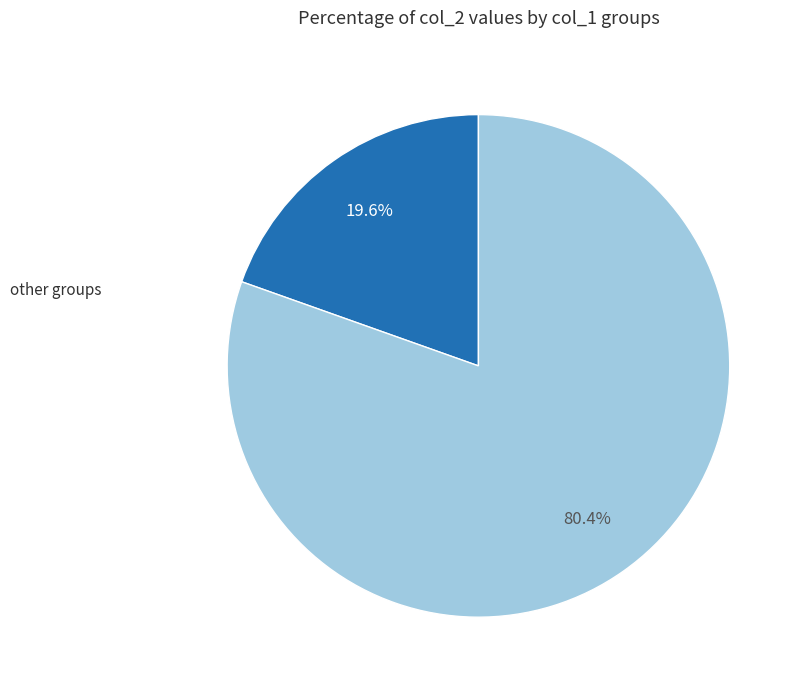

How many segments does this pie chart have?

2